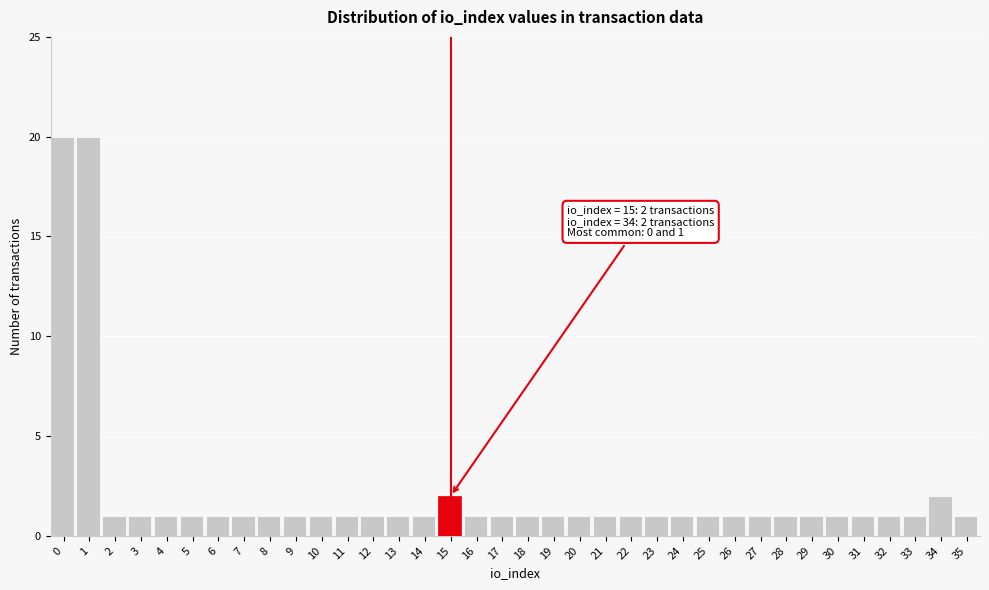

The chart shows a value of 1 at 6. True or false?

True